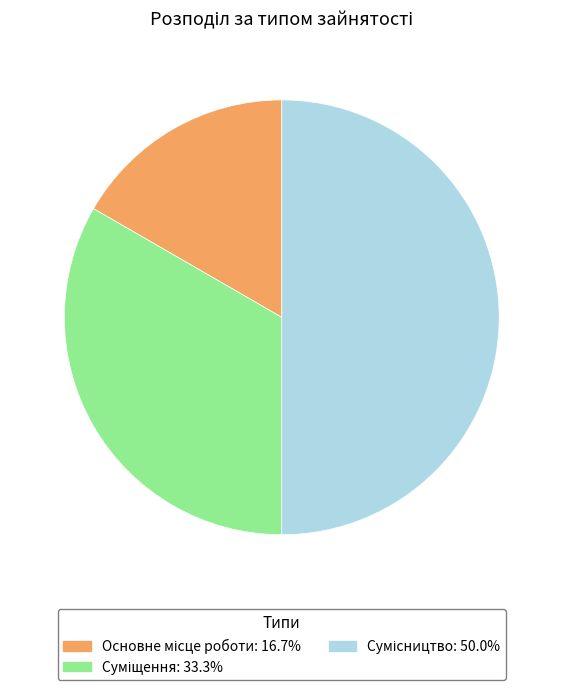

How many segments does this pie chart have?

3